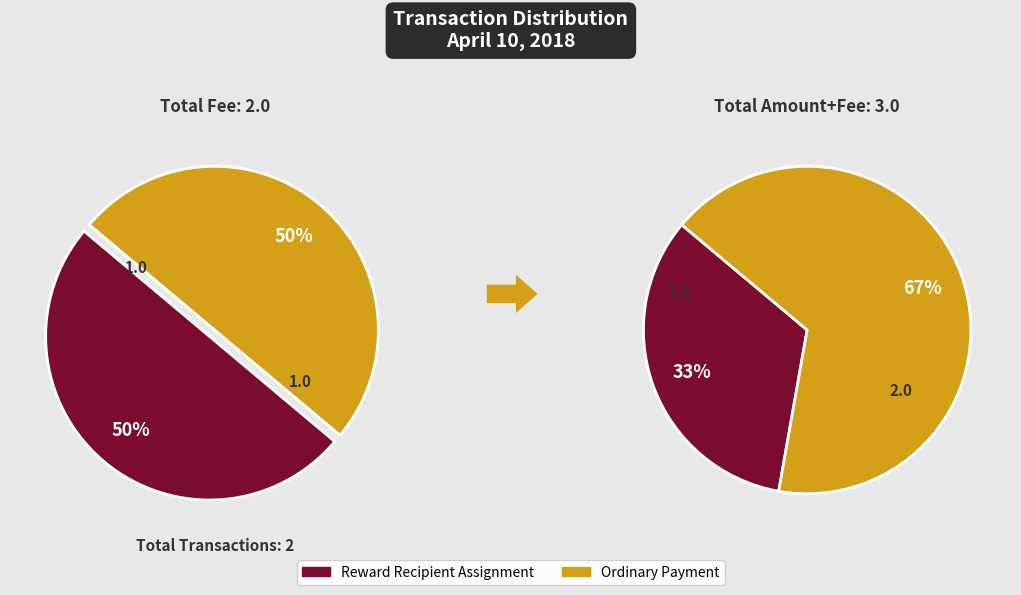

Is there any slice that represents more than half of the pie?

Yes